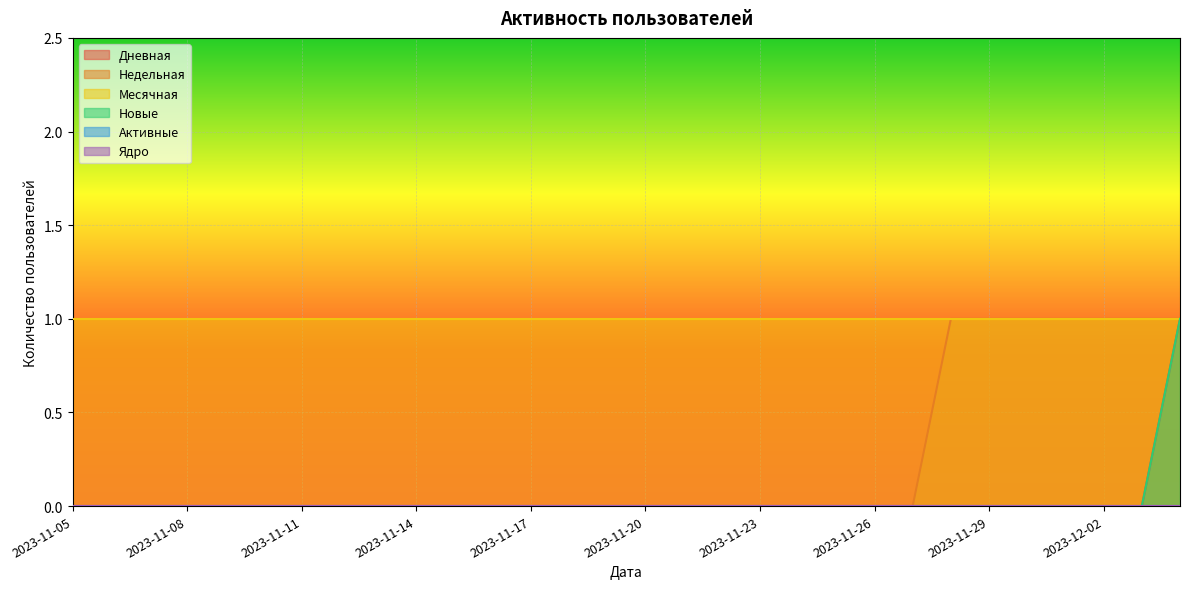

True or false: Новые has a value of 0 at 2023-11-05.

True